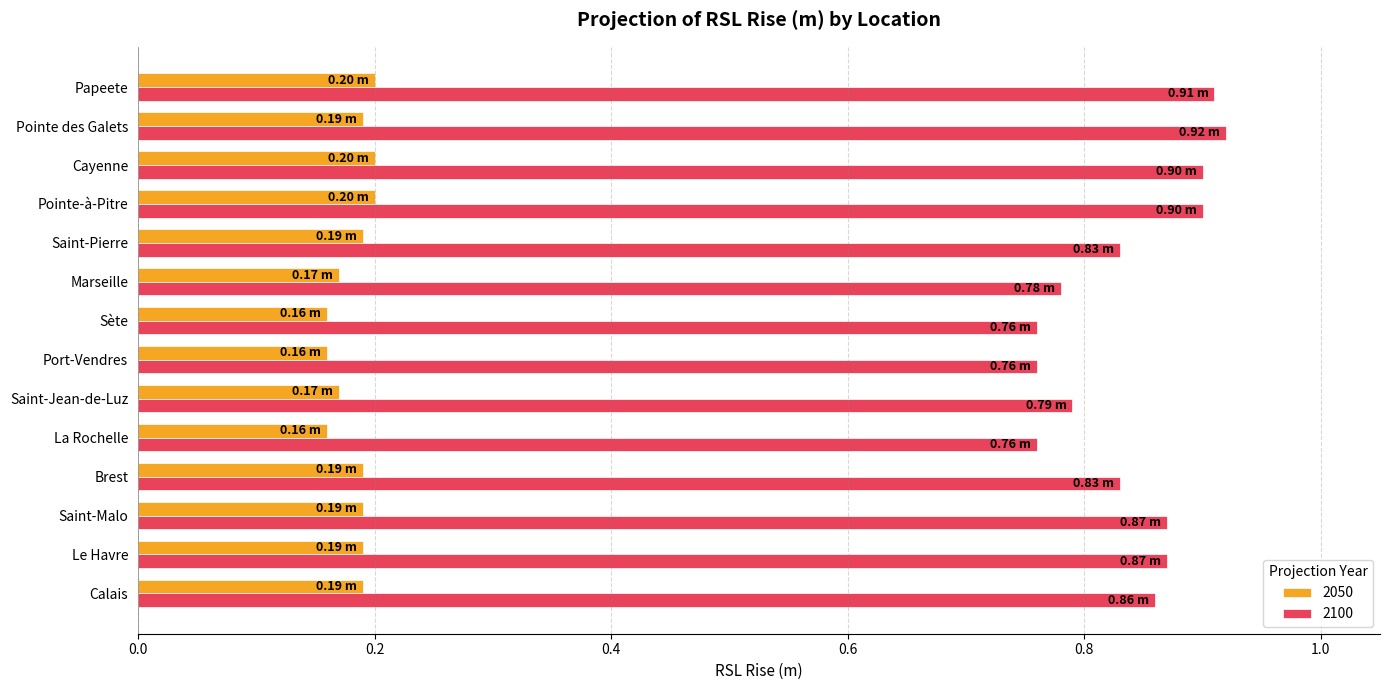

At how many categories does at least one series exceed 0?

14